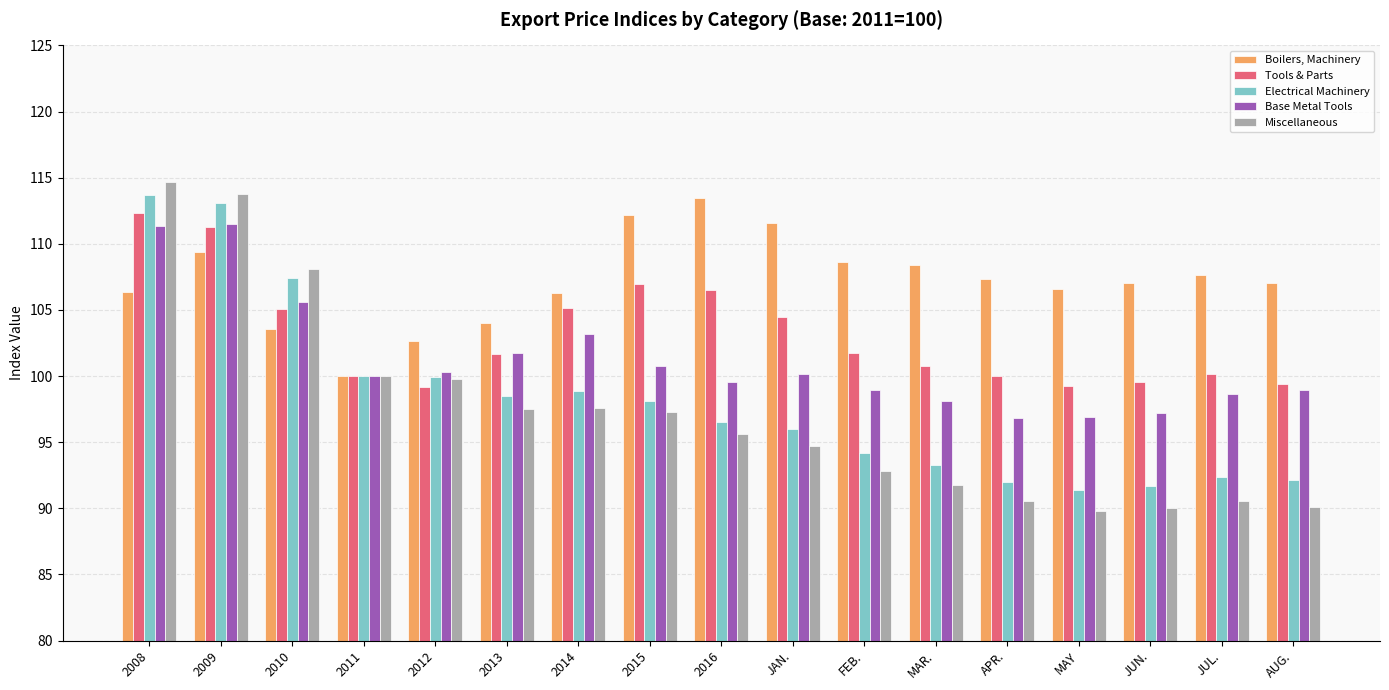

What is the minimum value shown in the chart?

89.8